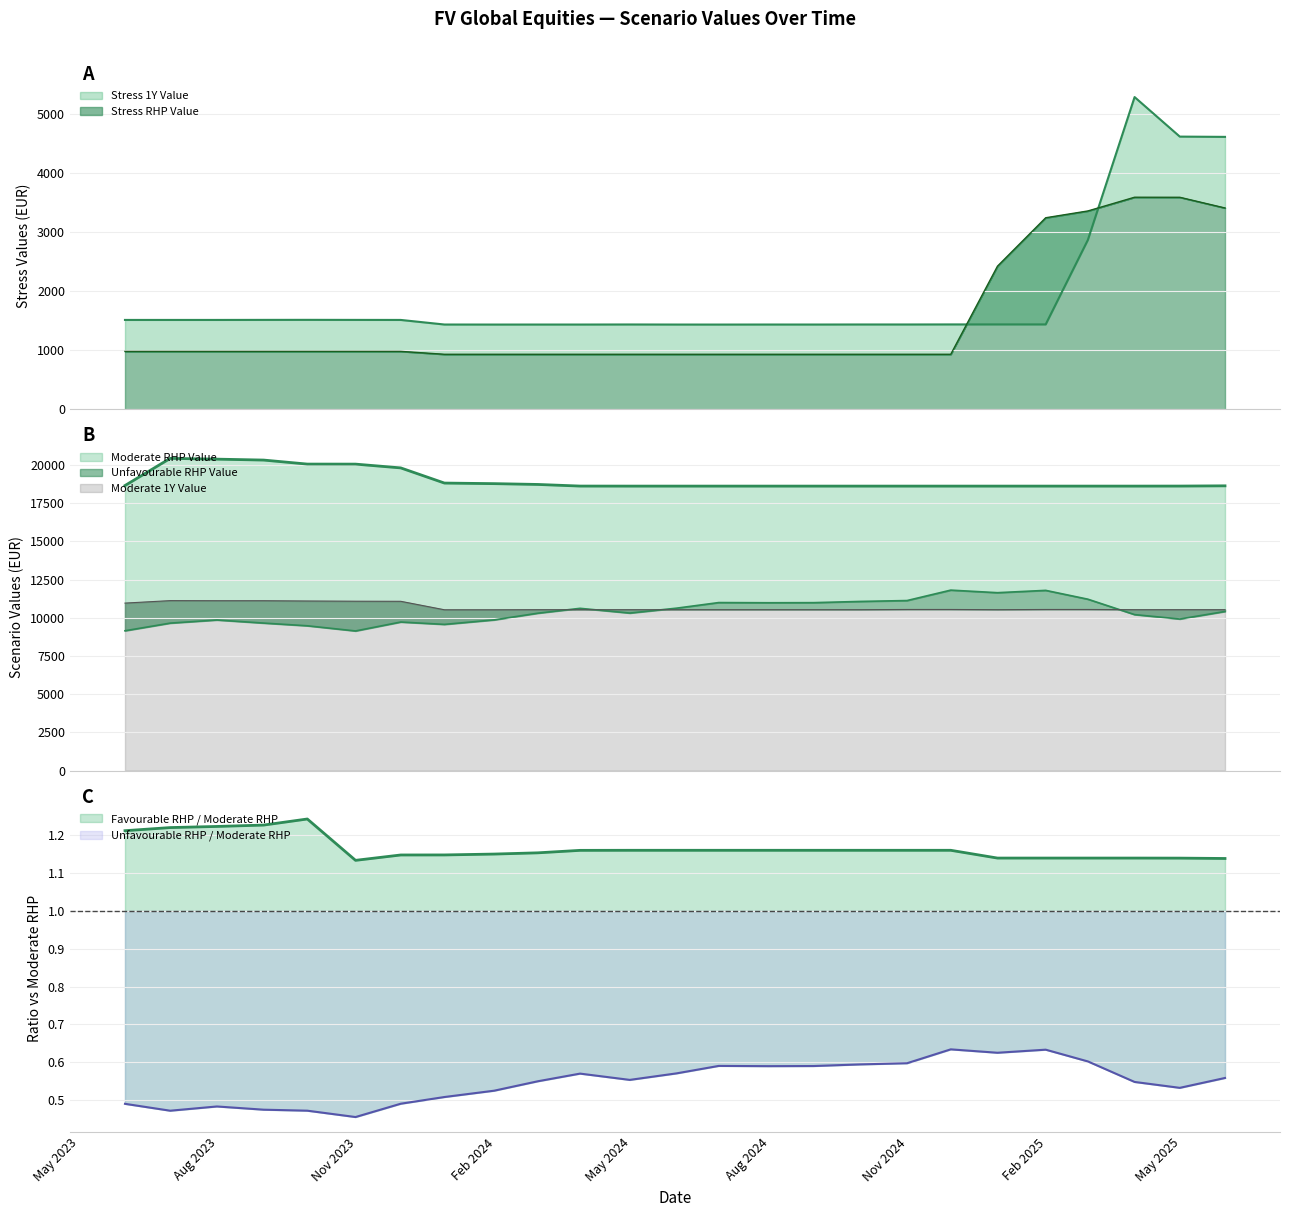

True or false: Stress_RHP_Value has a value of 931.6 at 2024-06-28.

True